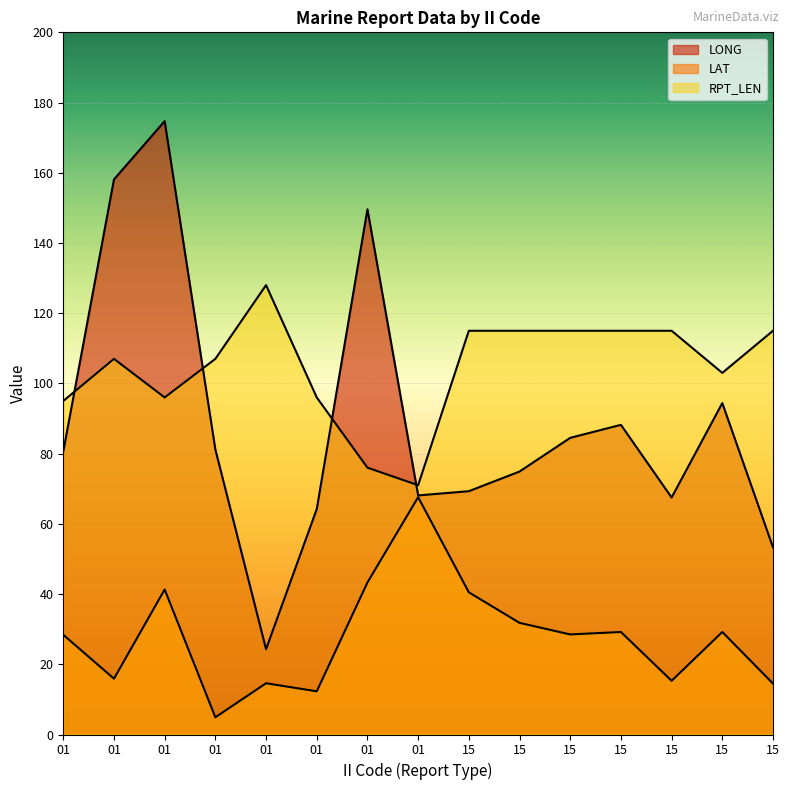

What is the spread (max minus min) of values at 15?

74.5